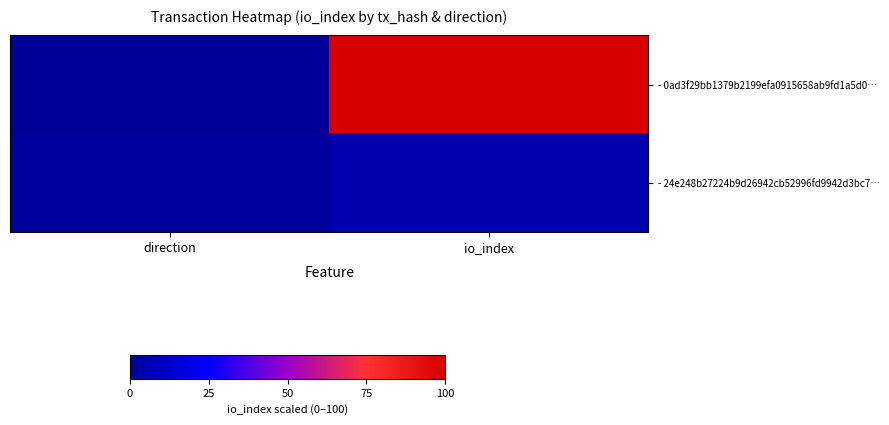

Reading left to right, list all the values displayed in this chart.

- 0ad3f29bb1379b2199efa0915658ab9fd1a5d0…: direction=0.0	io_index=100.0
- 24e248b27224b9d26942cb52996fd9942d3bc7…: direction=1.2	io_index=4.8